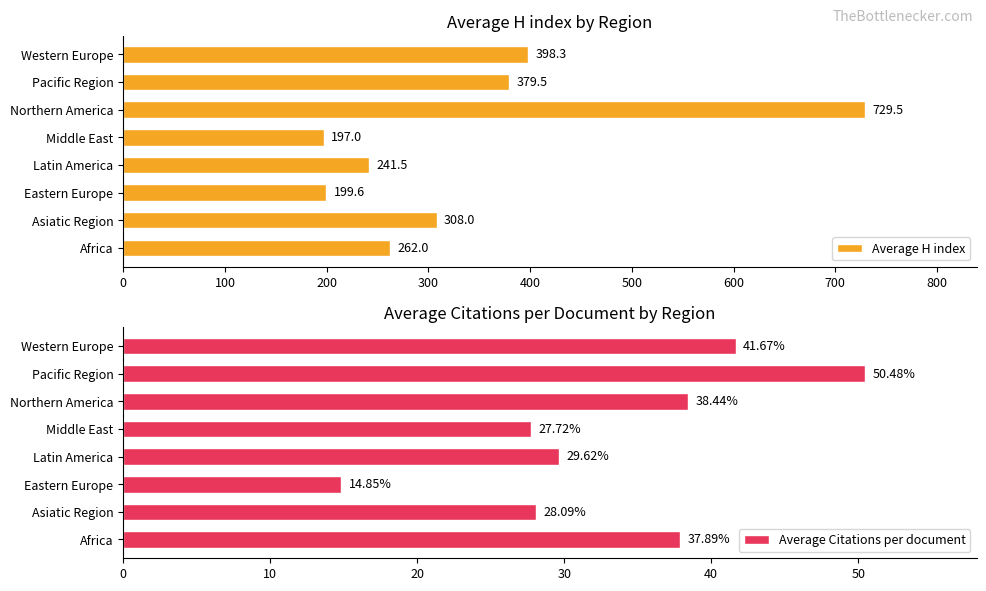

What are all the series names shown in the legend?

Average H index, Average Citations per document